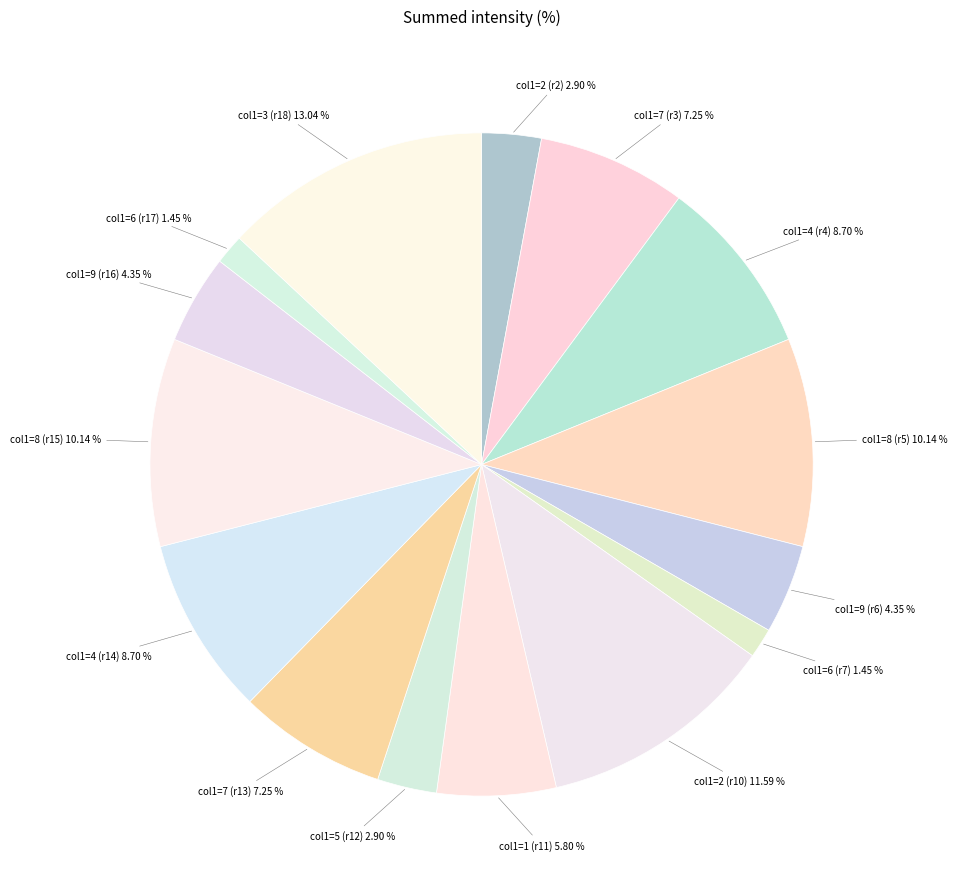

Which has a higher value, col1=4 (r14) or col1=9 (r6)?

col1=4 (r14)